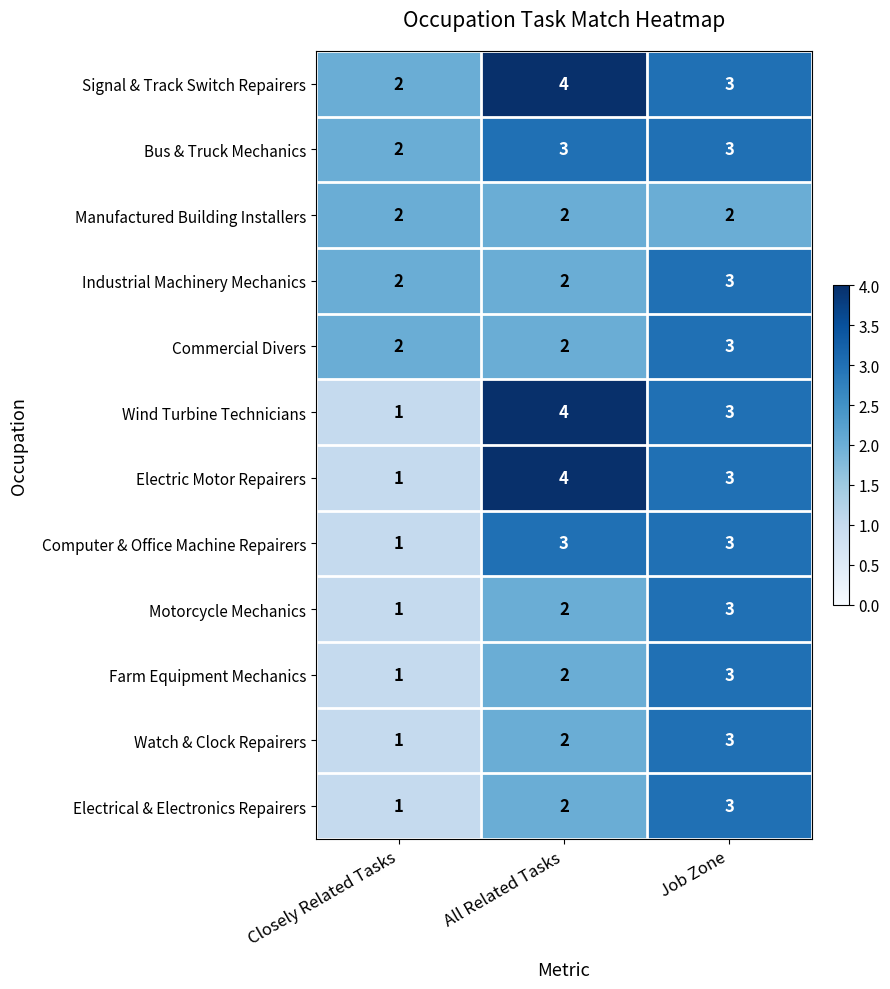

Rank the categories by Watch & Clock Repairers value from lowest to highest.

Closely Related Tasks, All Related Tasks, Job Zone